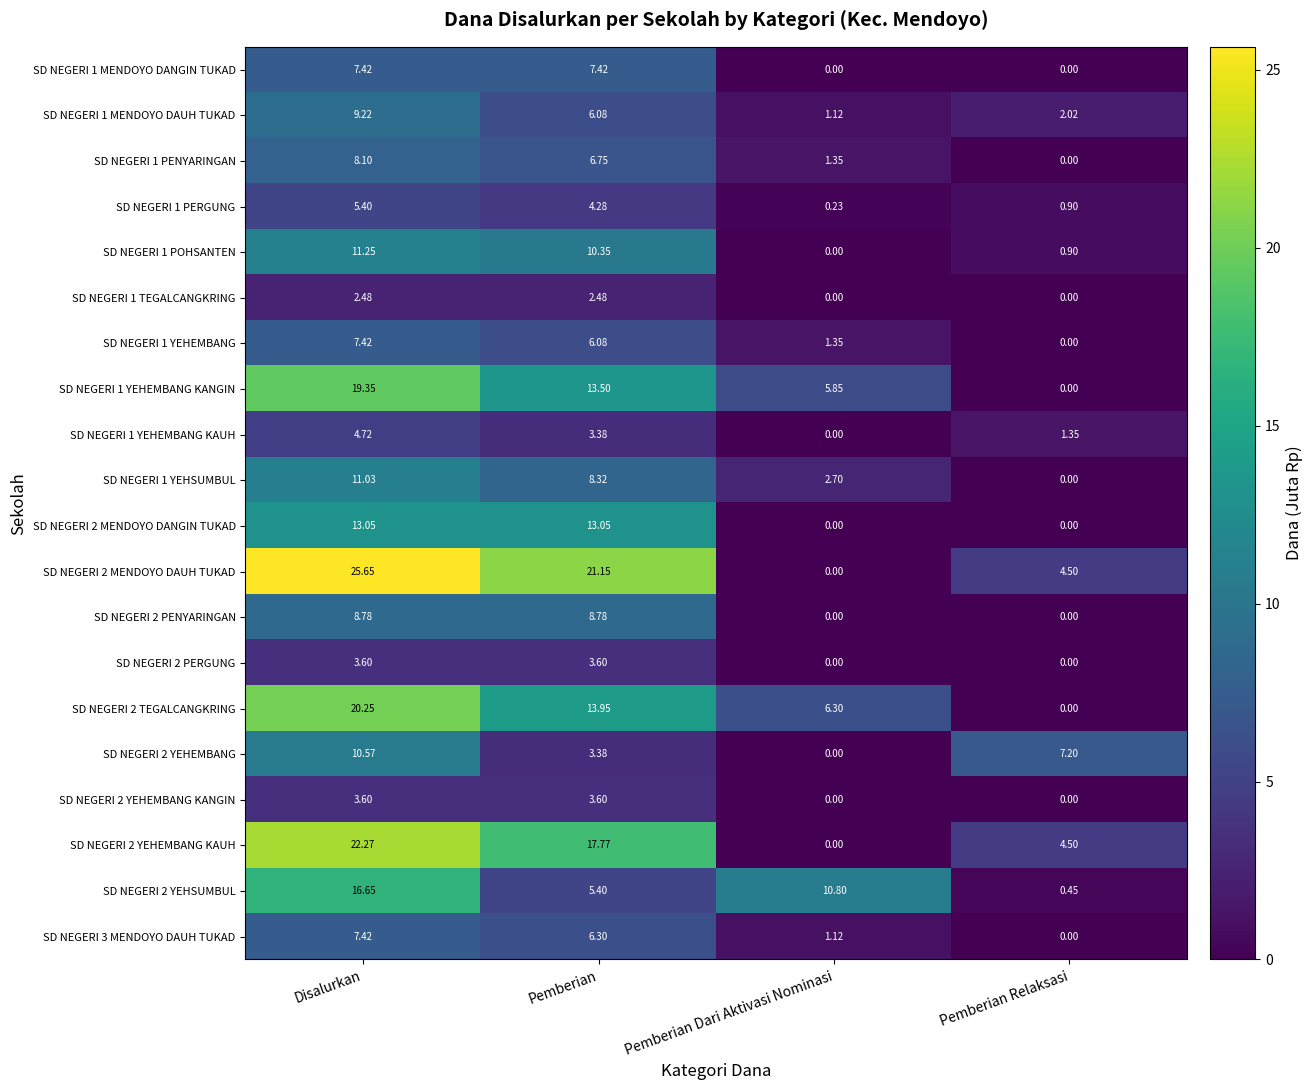

Which series has the largest total across all categories?

SD NEGERI 2 MENDOYO DAUH TUKAD